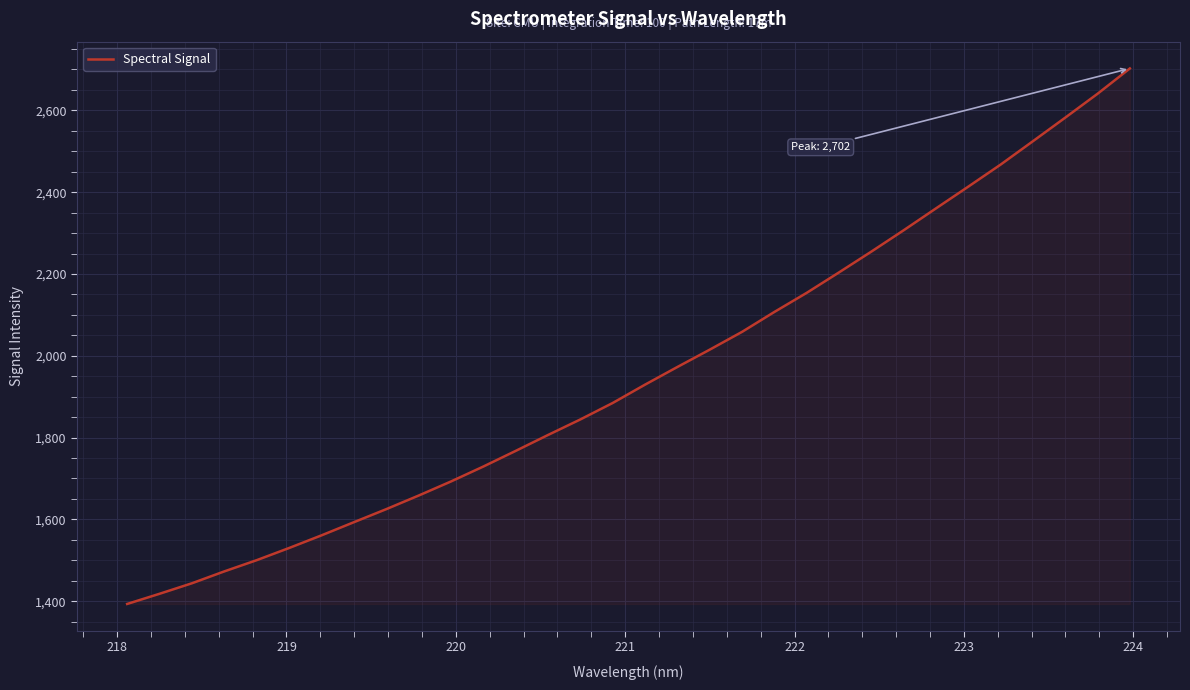

What is the maximum value shown in the chart?

2702.4